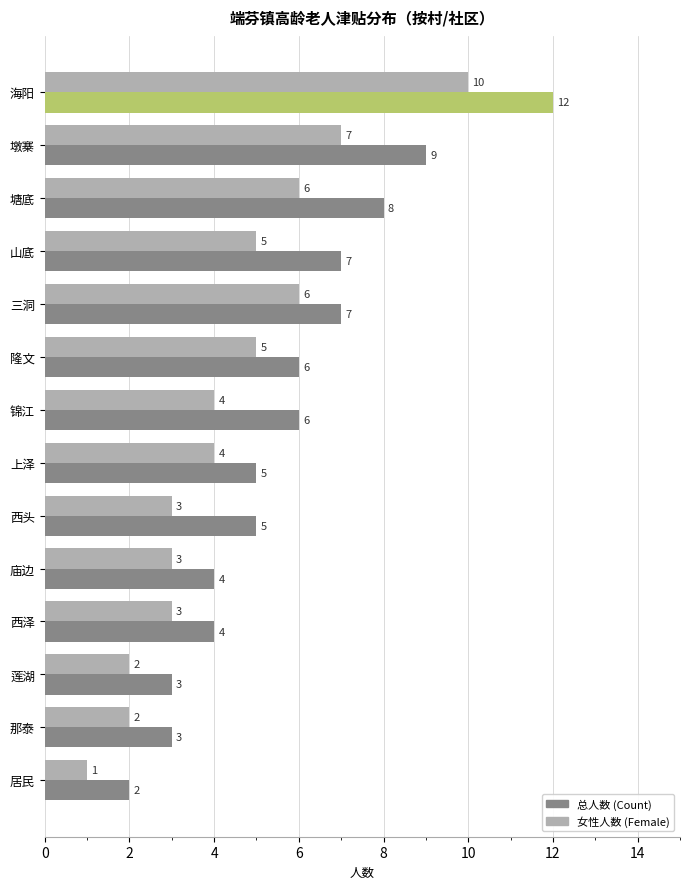

The 总人数 (Count) series shows 10 at 锦江. True or false?

False